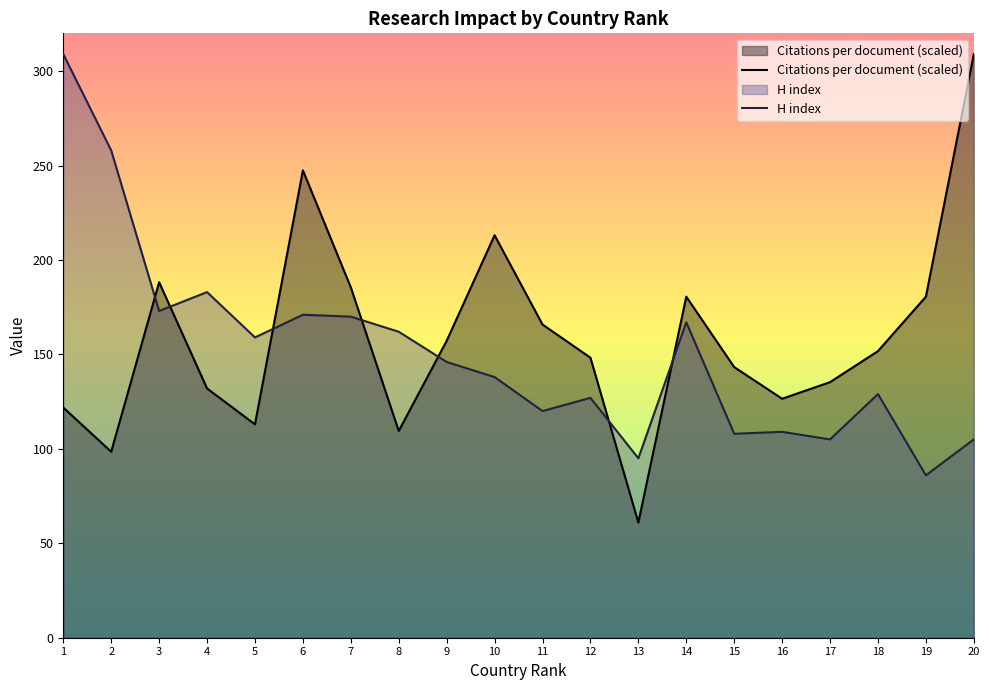

The H index series shows 162.0 at 8. True or false?

True